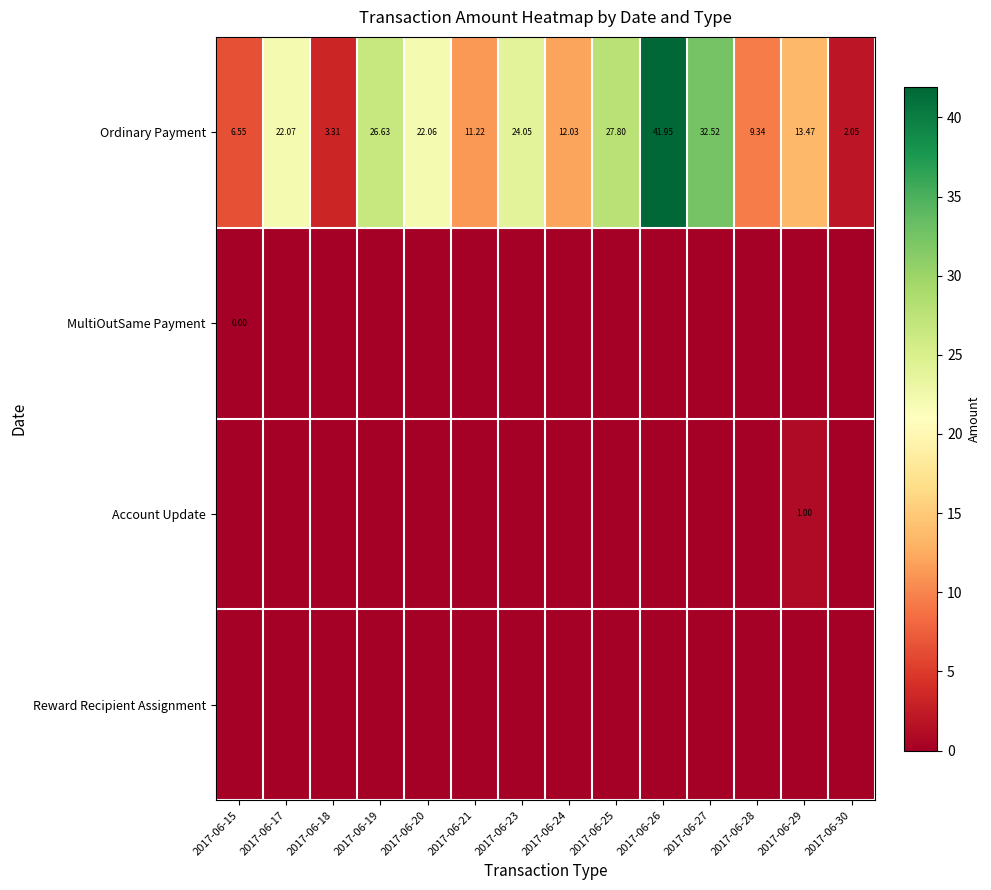

At how many categories does at least one series exceed 28?

2